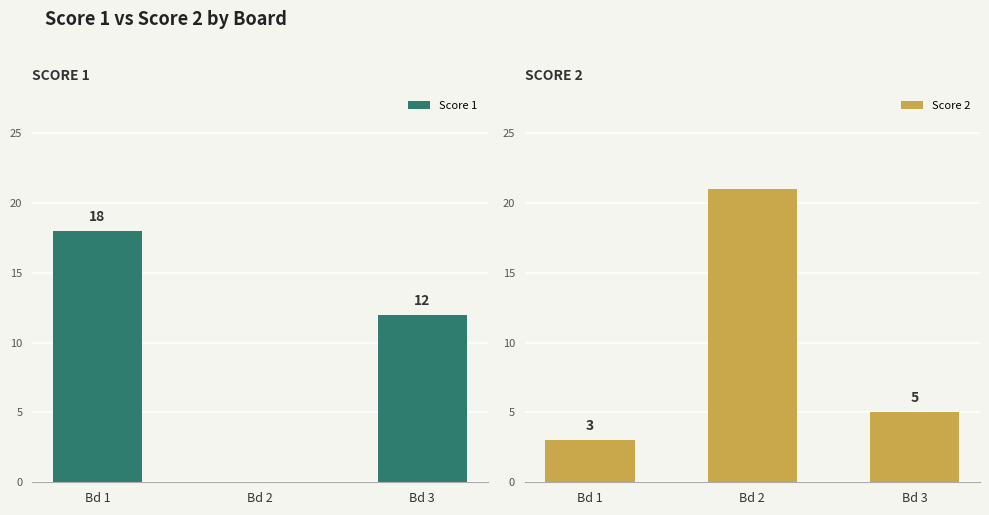

What is the lowest value of the Score 2 series?

3